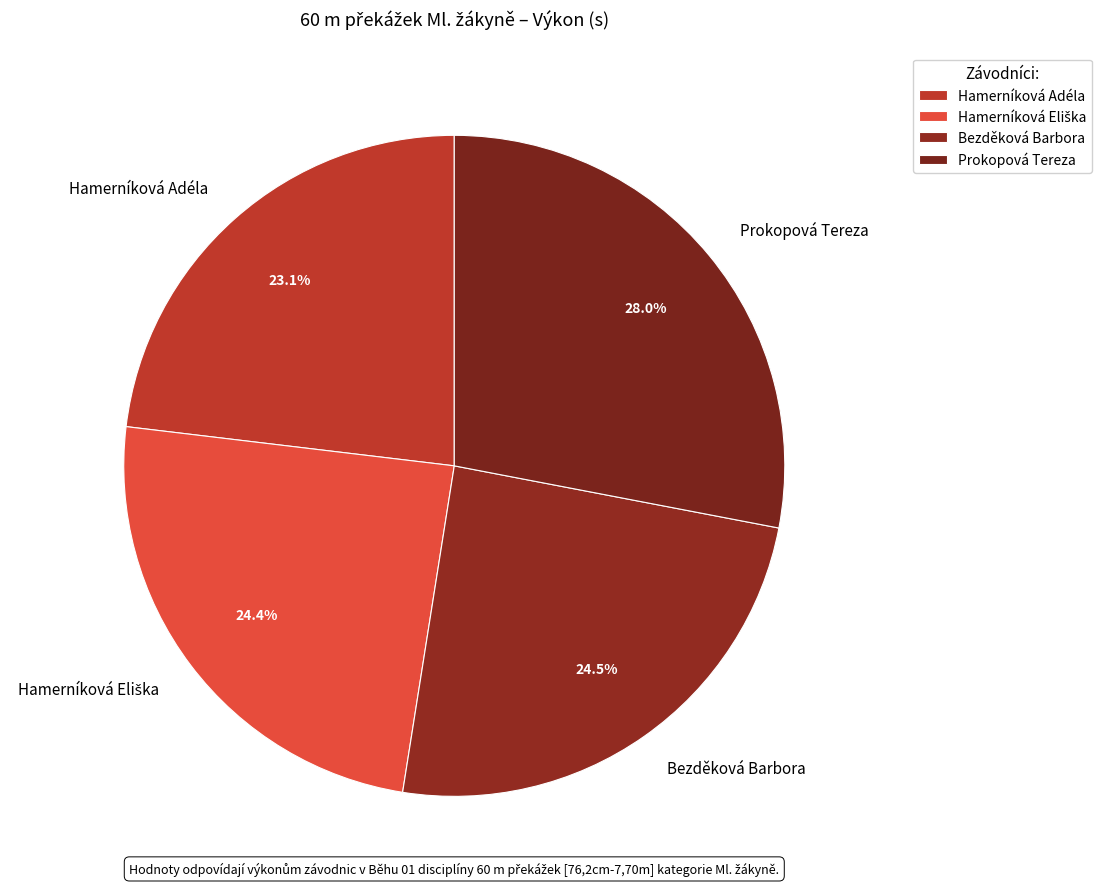

Is Bezděková Barbora the majority of the pie?

No